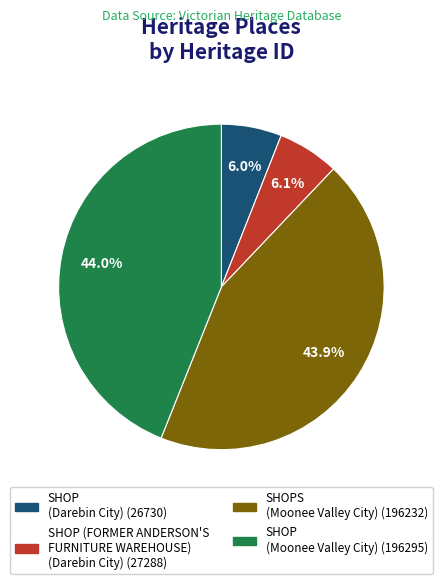

What portion of the pie excludes SHOPS (Moonee Valley City)?

56.1%